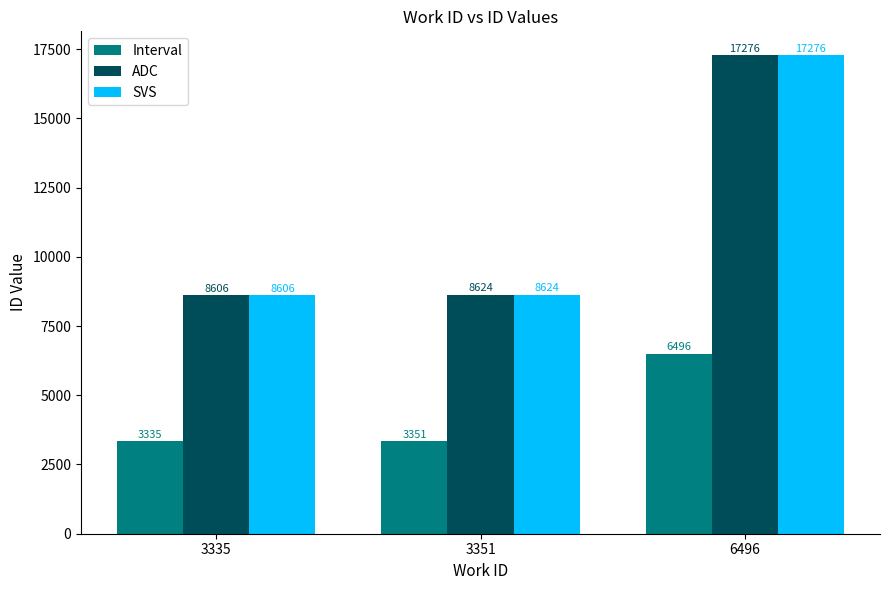

How many groups of bars are there?

3